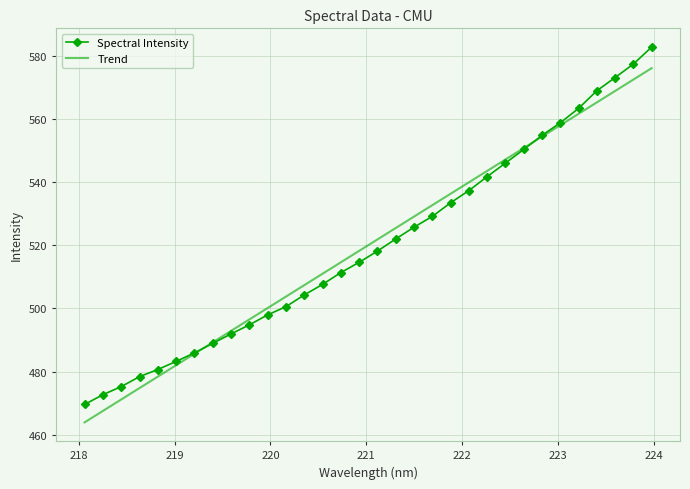

What is the minimum value for Trend?

463.9